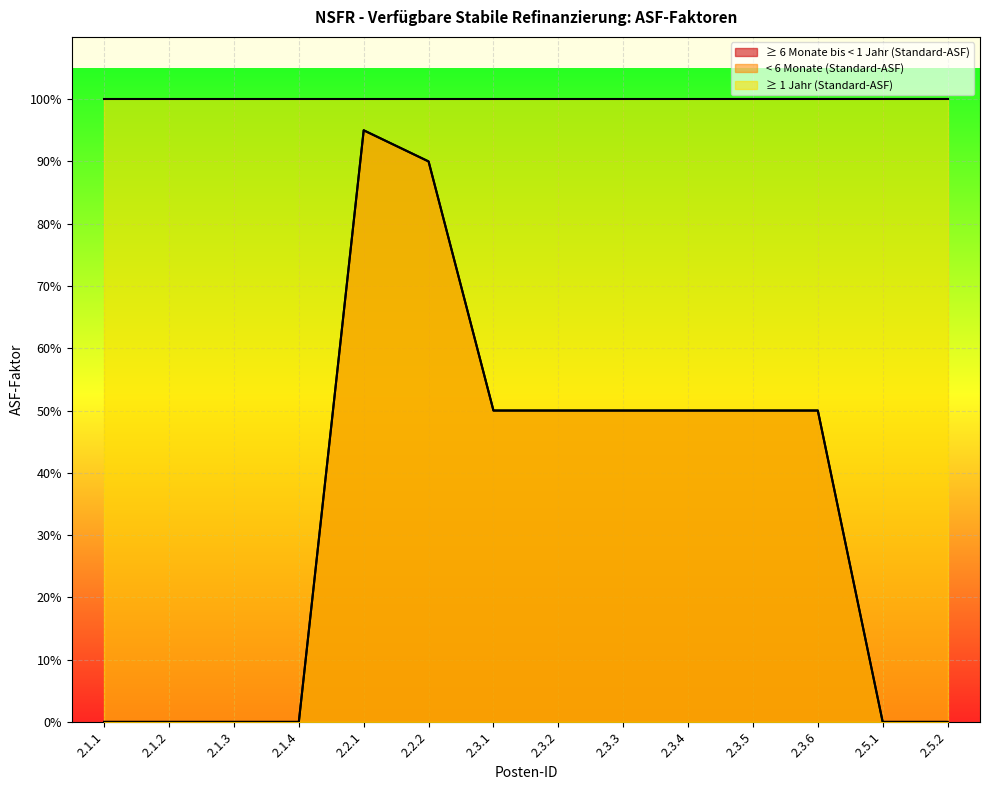

At which label is ≥ 6 Monate bis < 1 Jahr (Standard-ASF) closest to 0?

2.1.1